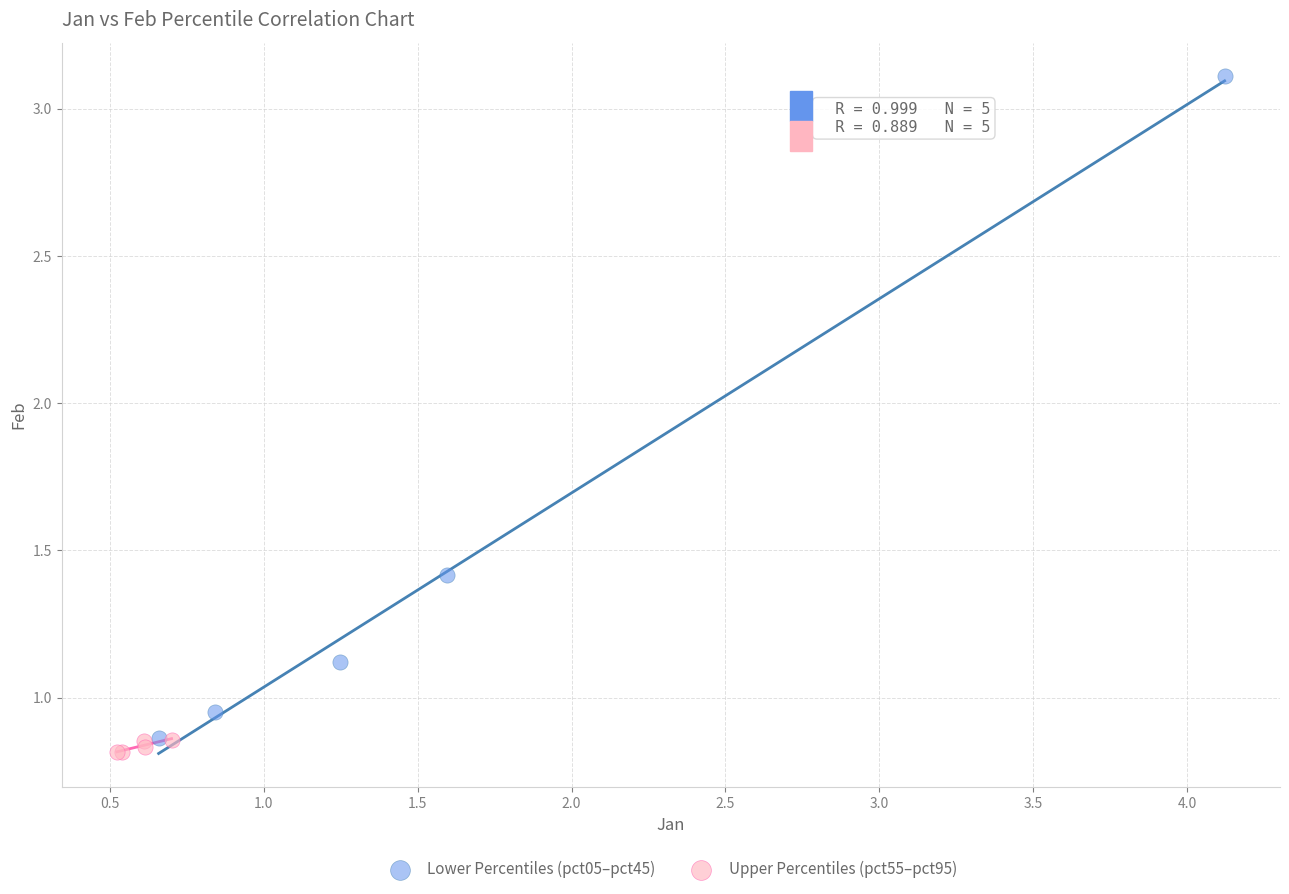

Which series reaches the maximum Y coordinate?

Lower Percentiles (pct05–pct45)